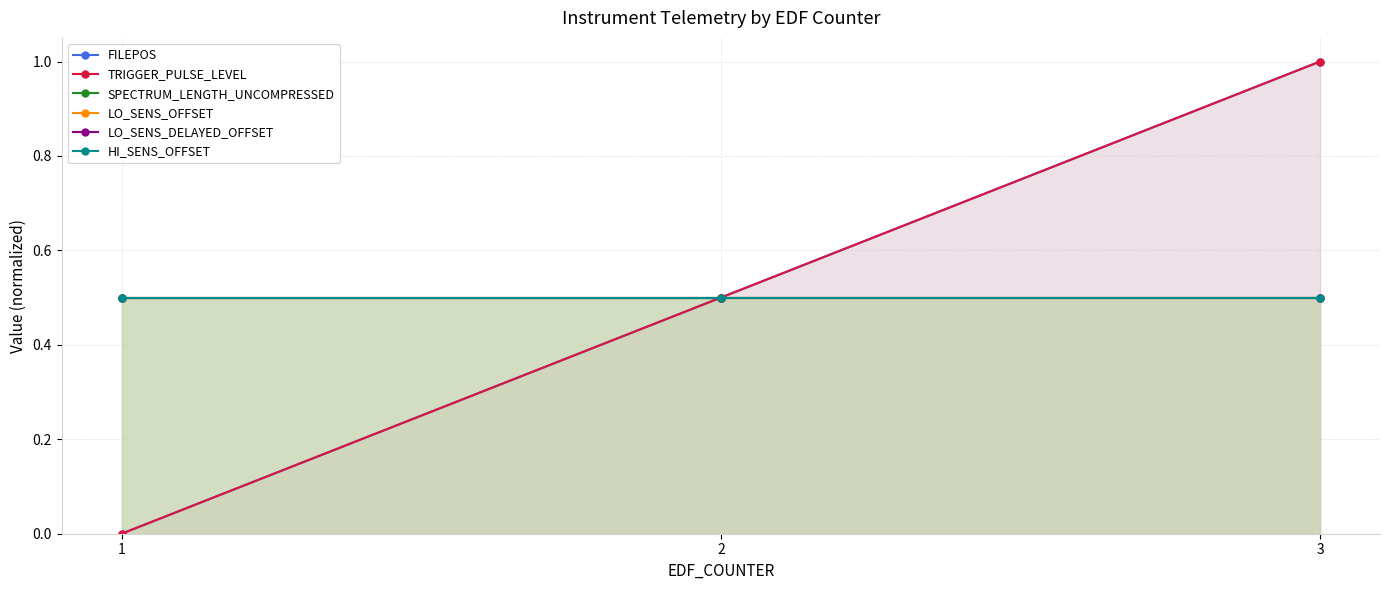

How many categories are shown in the chart?

3